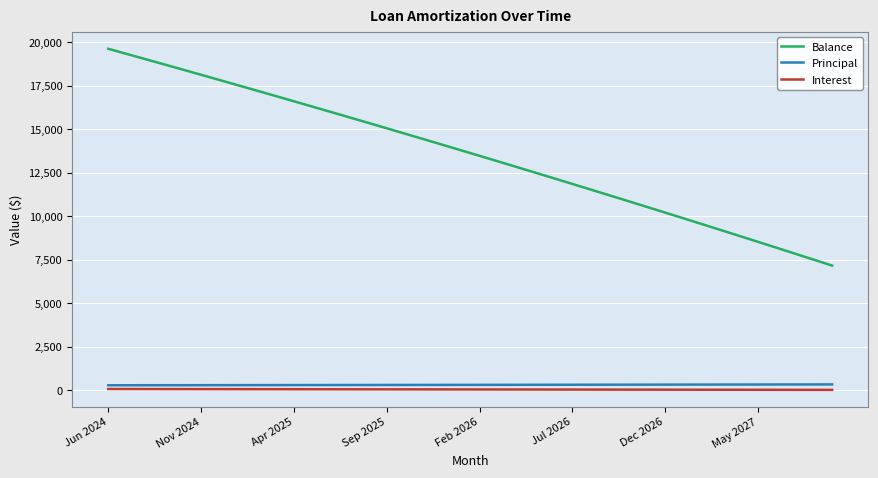

True or false: Balance and Principal cross at least once.

False